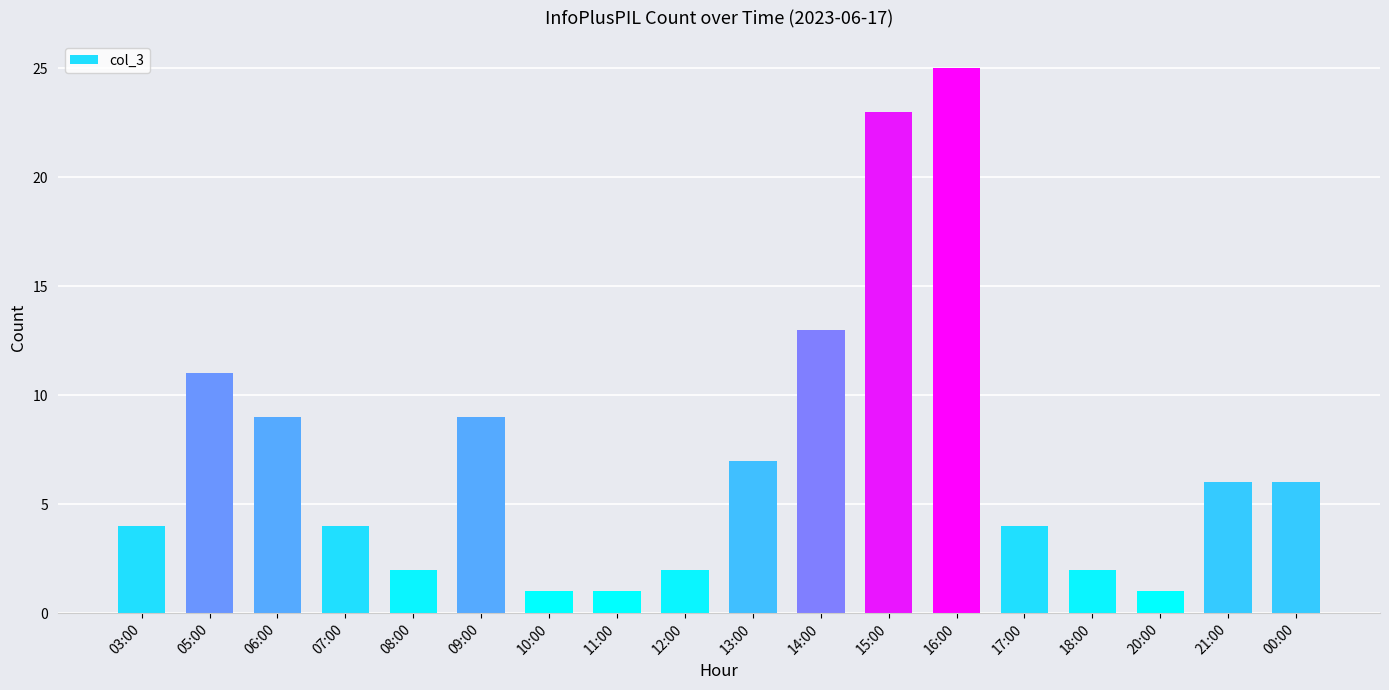

Are the bars grouped side by side (vs. stacked)?

No